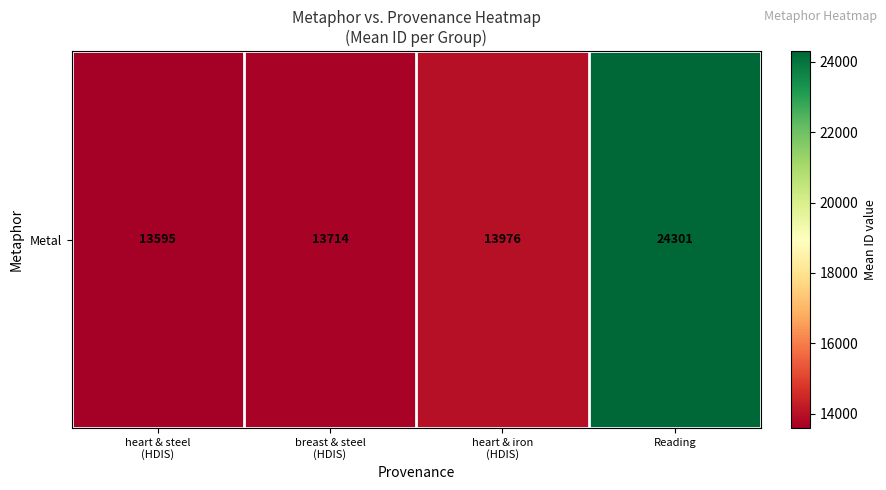

What is the sum of all values?

65587.9